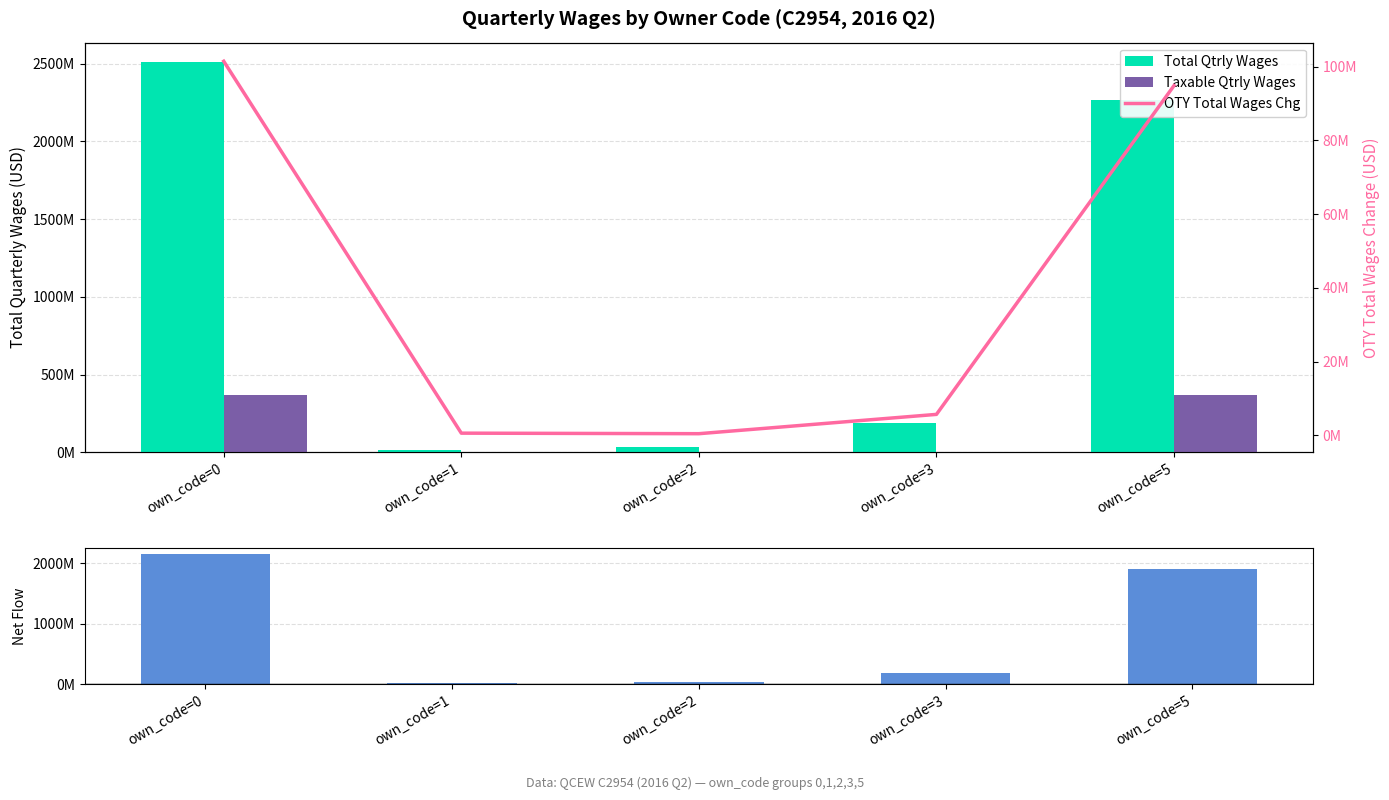

What is the greatest value displayed?

2510342566